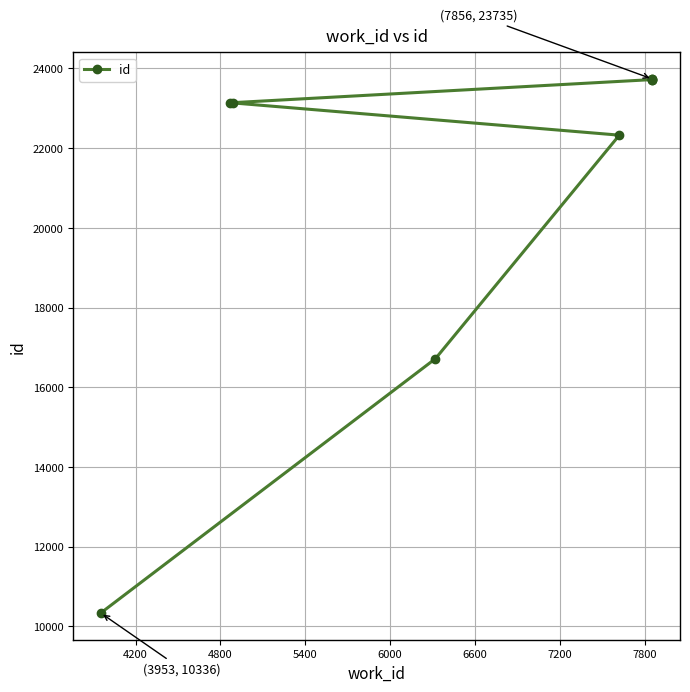

What value does the data have at 4200?

16719